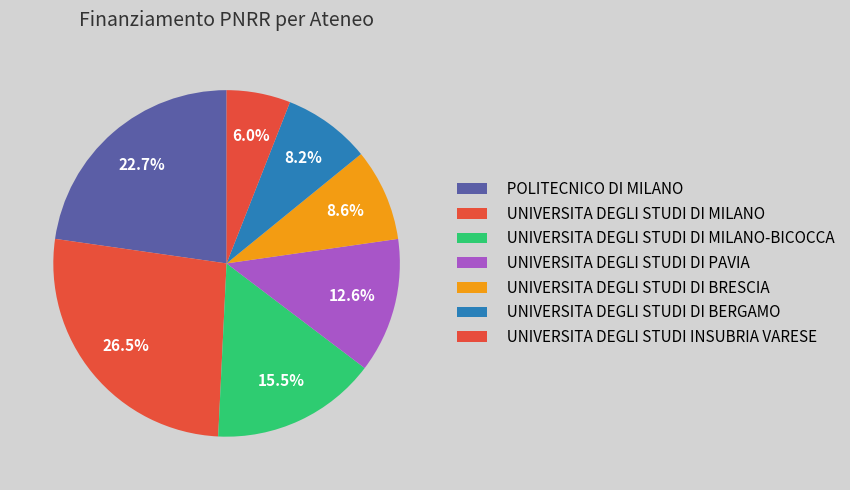

Count the number of slices in the pie.

7